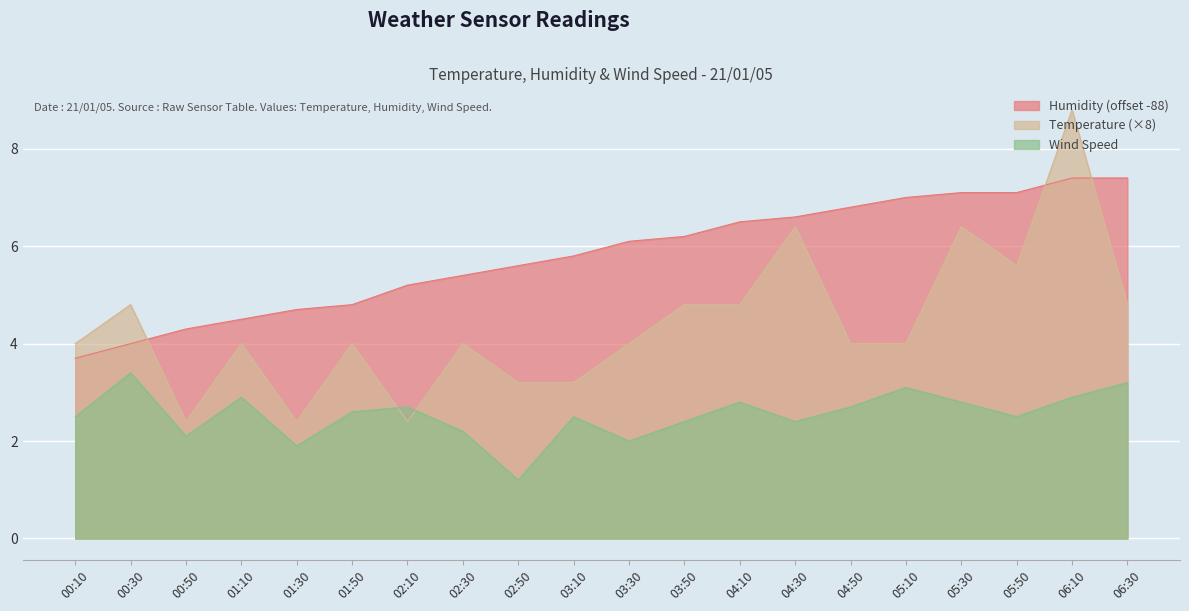

Which label corresponds to the largest value in the chart?

06:10